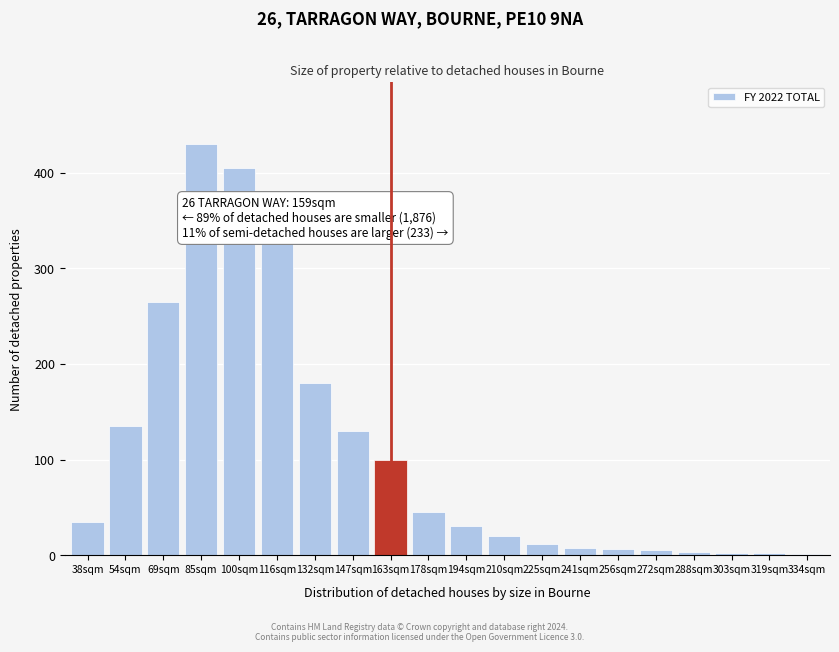

At which category does the chart reach its peak across all series?

85sqm